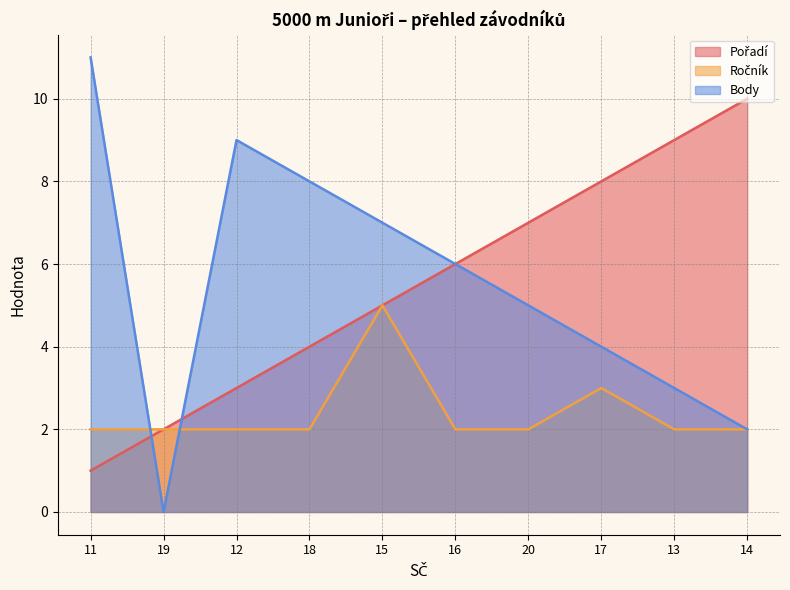

Is the value of Body at 20 greater than the value of Ročník at 13?

Yes